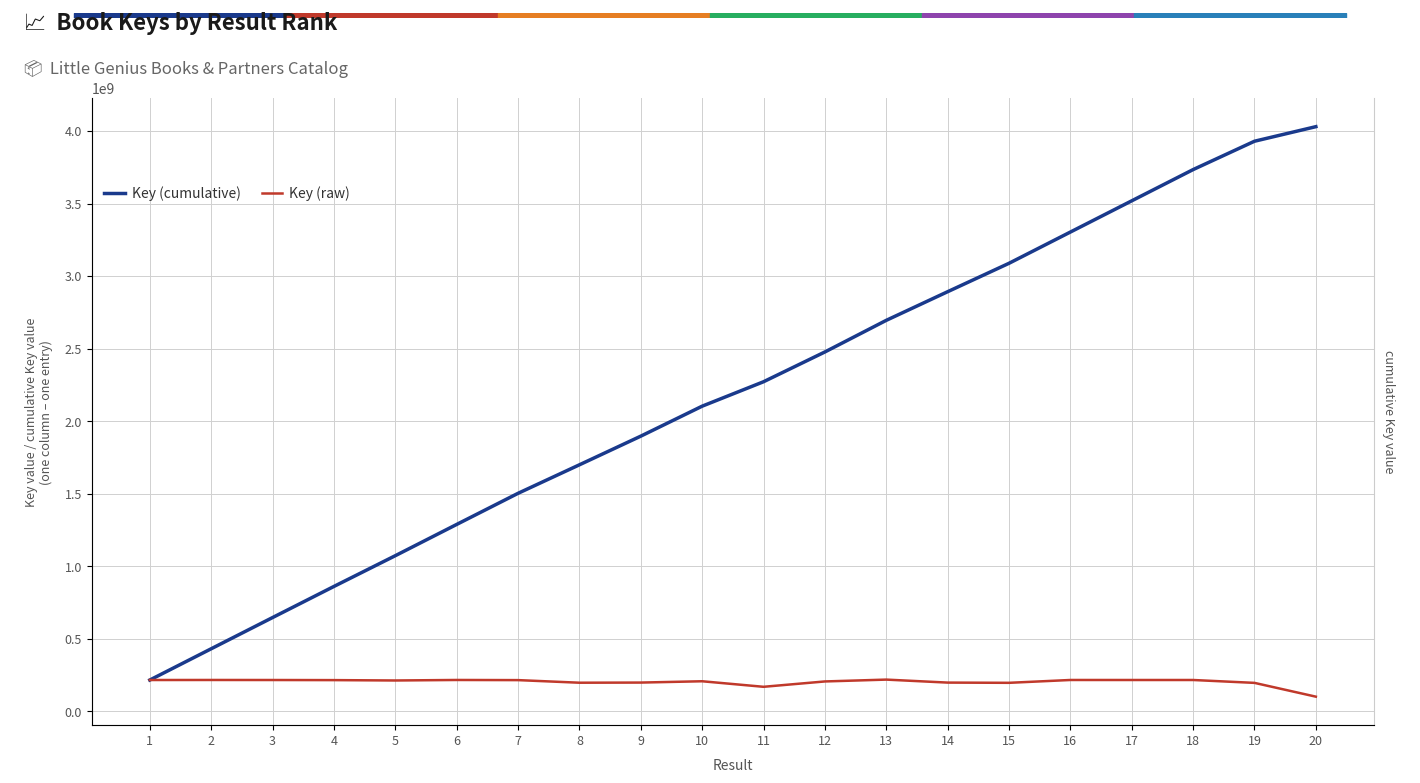

What is the total value across all series at 19?

4124915085